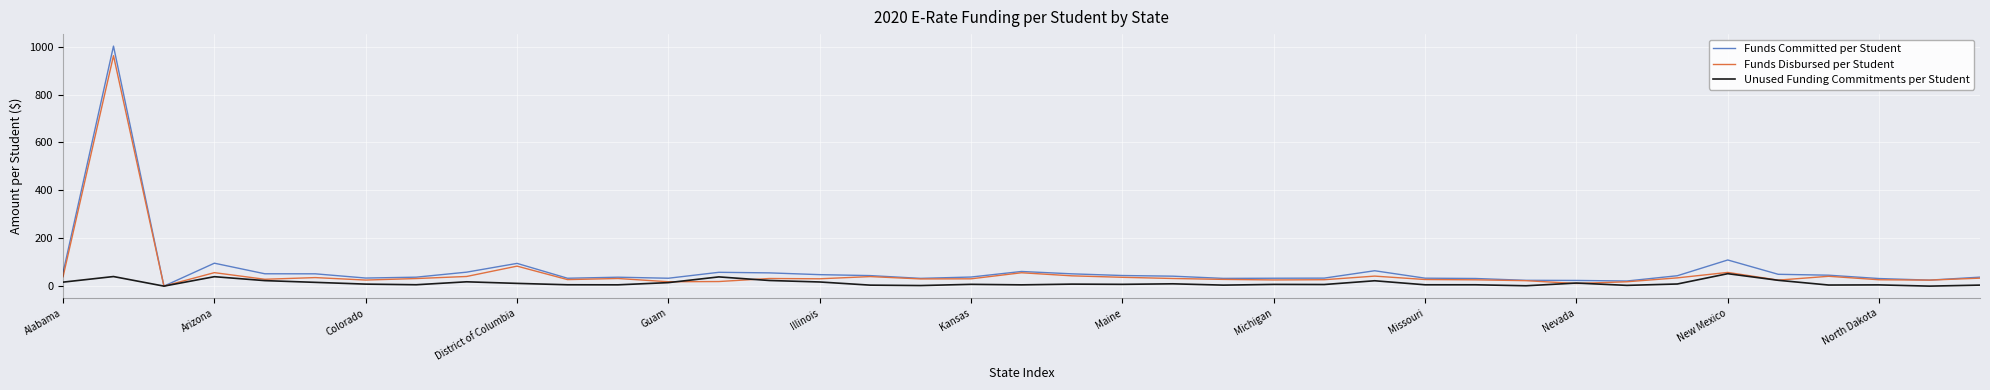

What is the maximum value shown in the chart?

1002.4